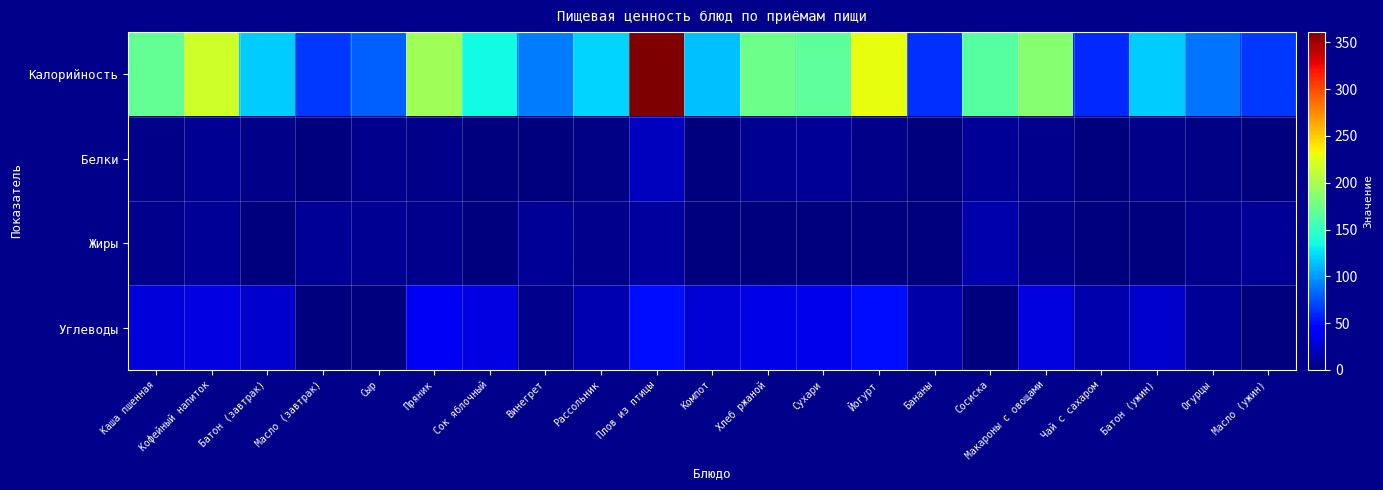

Rank the series at Батон (завтрак) from highest to lowest value.

Калорийность, Углеводы, Белки, Жиры